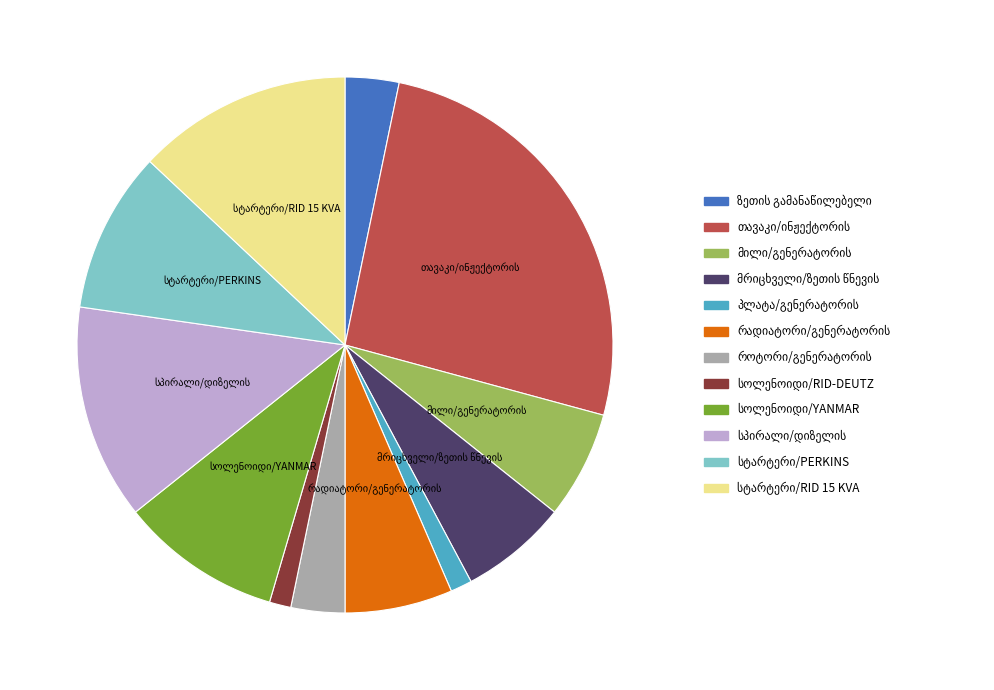

Does any single category account for the majority?

No